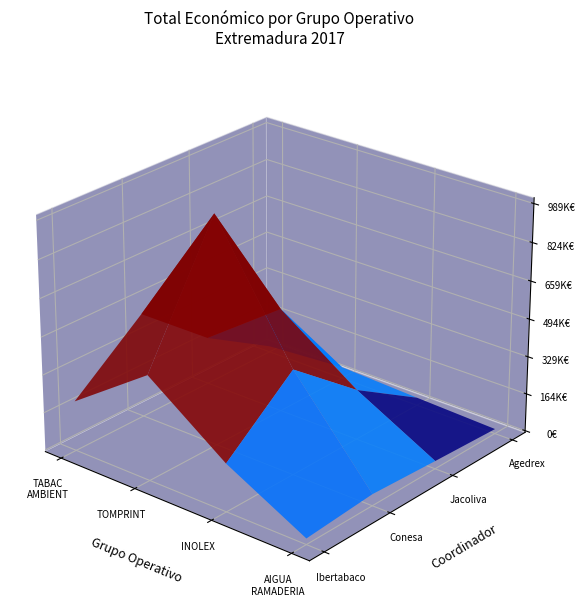

Reading right to left, extract all data points from this chart.

AIGUA I RAMADERIA=9000	INOLEX=10000	TOMPRINT=989973	TABAC AMBIENT=9999